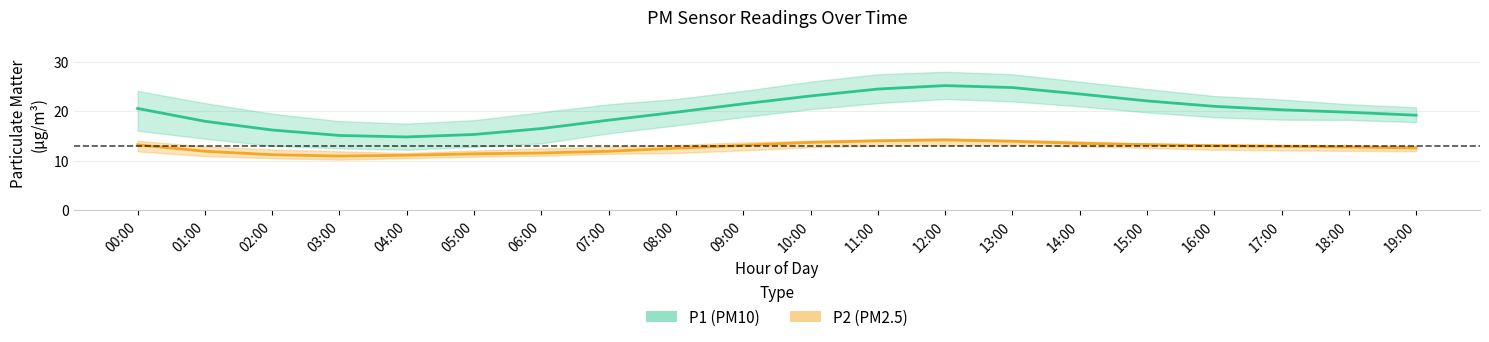

What position from the right is 02:00?

18